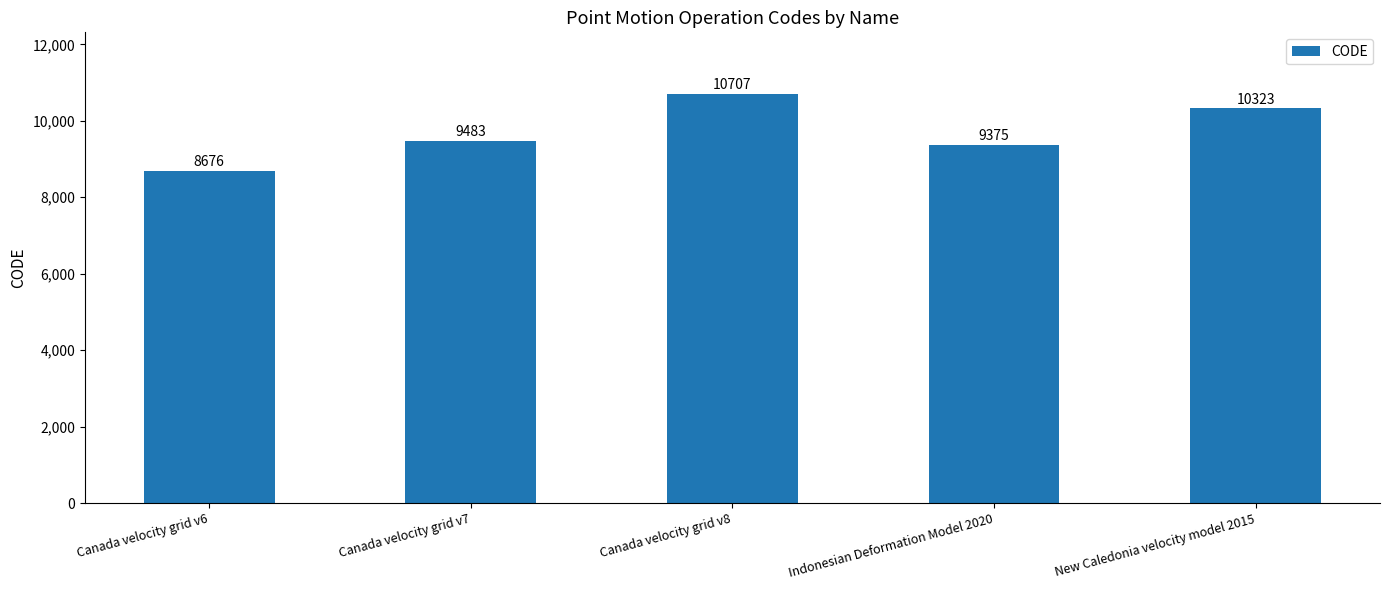

What position from the right is Canada velocity grid v8?

3